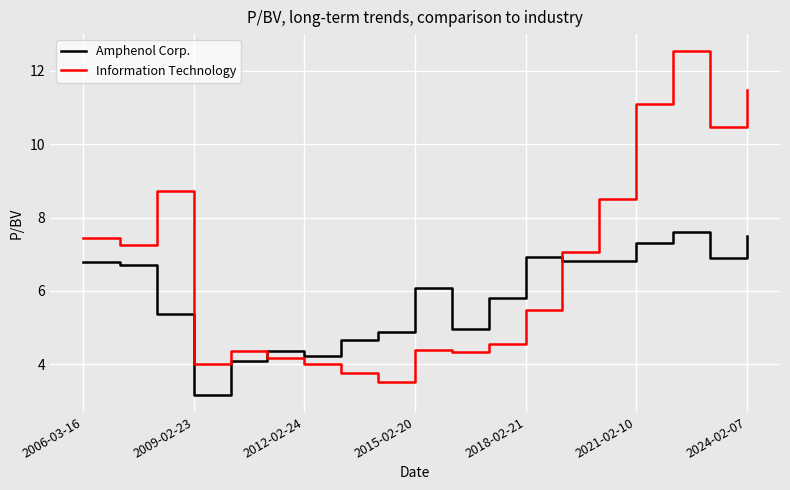

How many interior local valleys does the Amphenol Corp. series have?

5